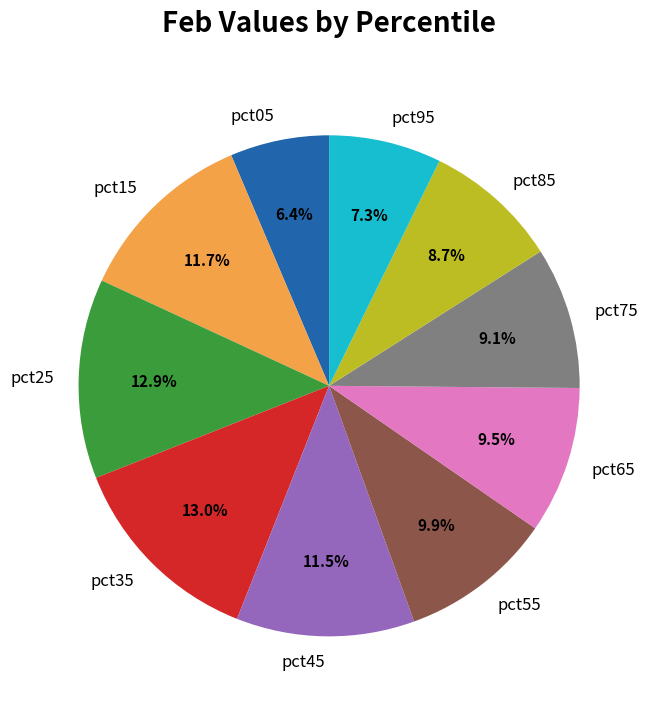

Which slice is the smallest?

pct05